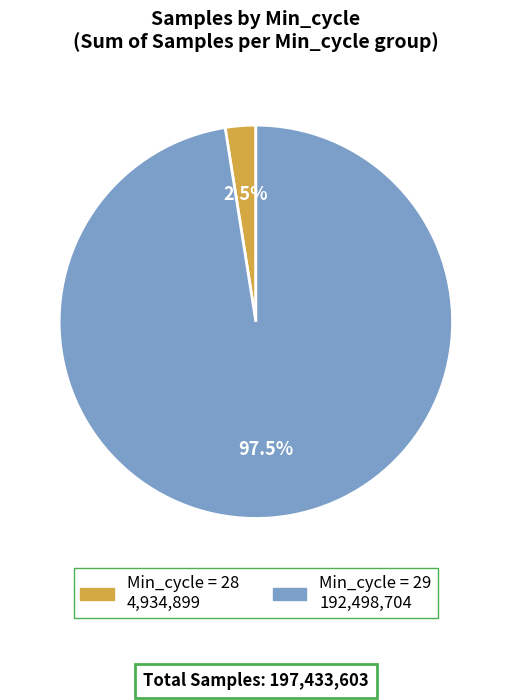

Is there any slice that represents more than half of the pie?

Yes